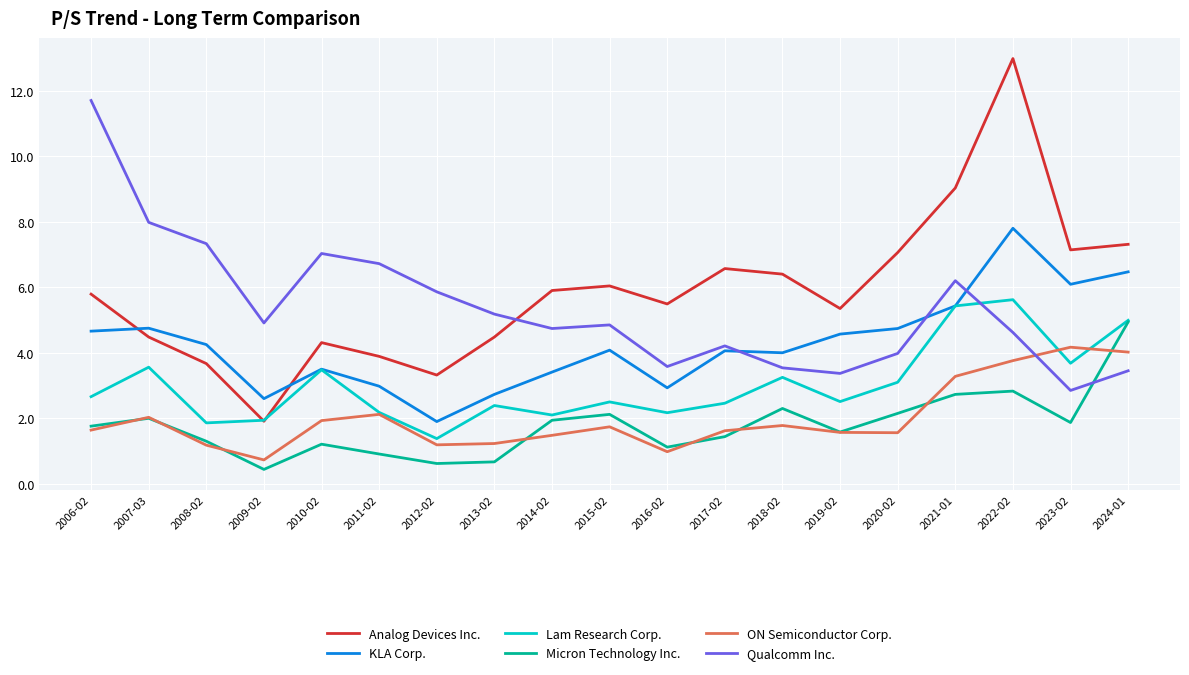

Which series ends up on top after the final intersection of Analog Devices Inc. and Lam Research Corp.?

Analog Devices Inc.